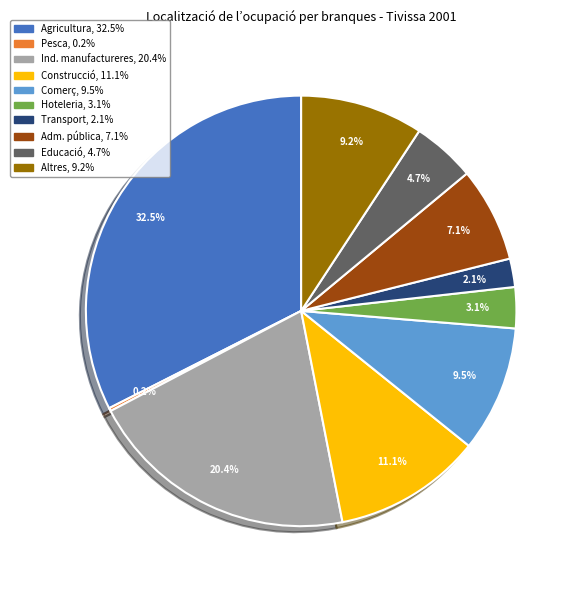

Is there a majority slice in this chart?

No